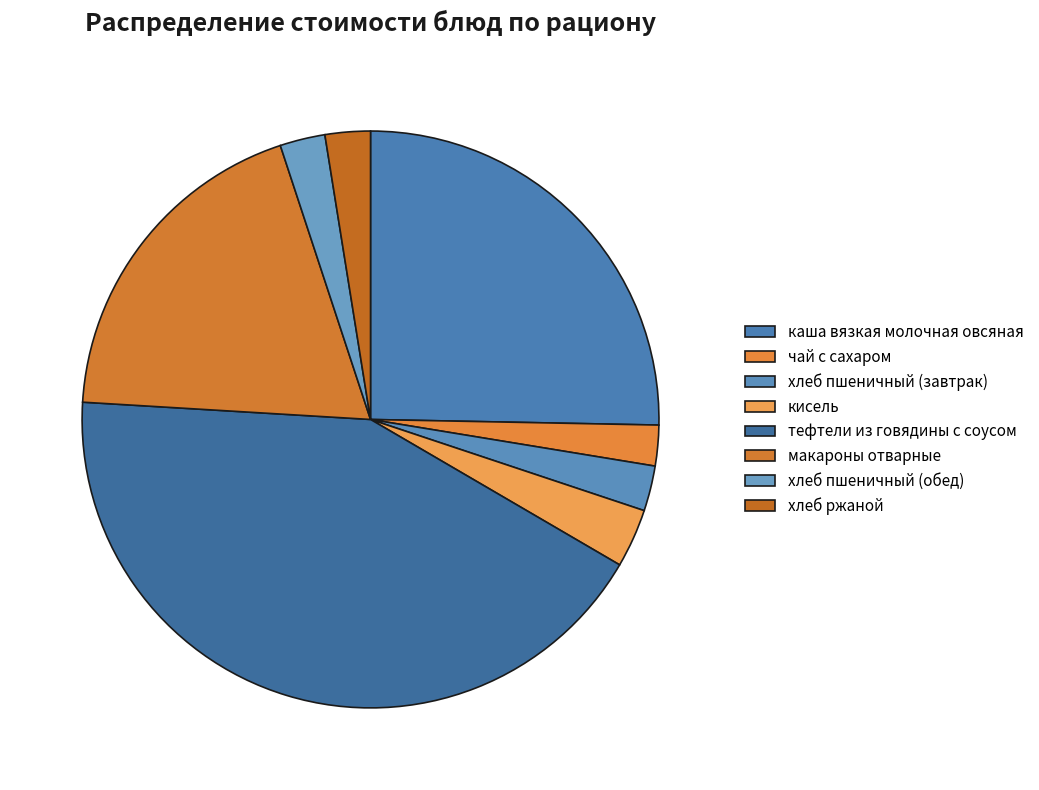

To the nearest percent, what percentage of the pie is кисель?

3%